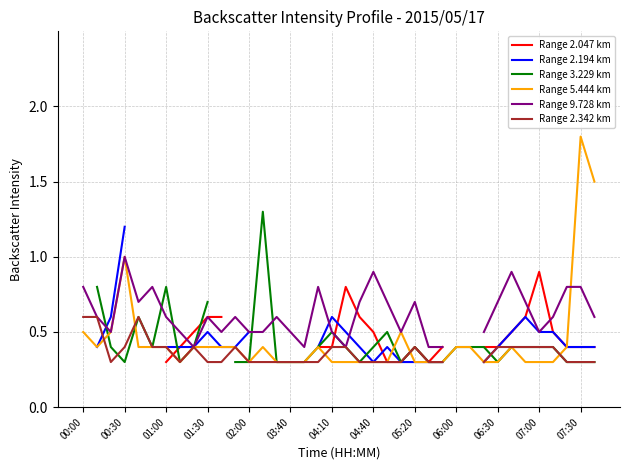

How many times do Range 3.229 km and Range 2.194 km cross each other?

4